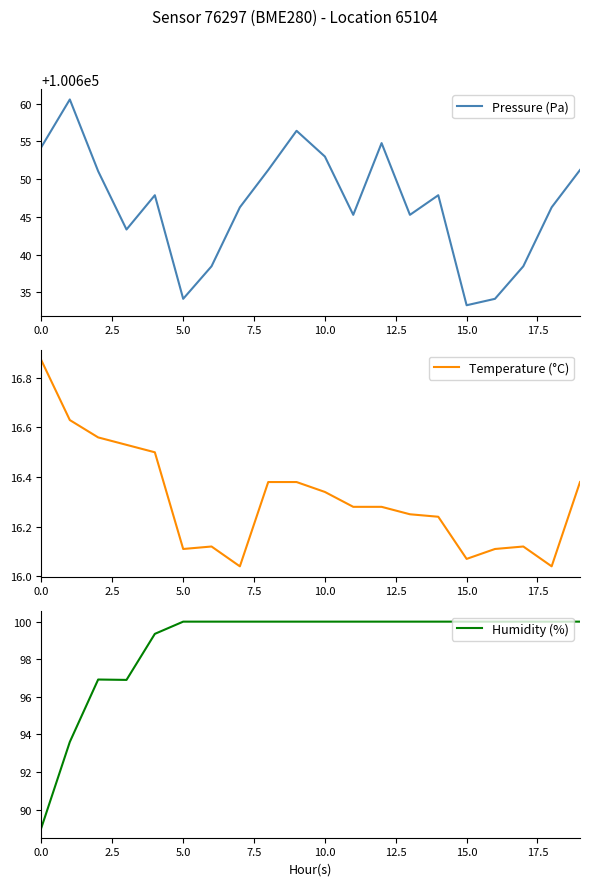

How many data points does each series have?

20